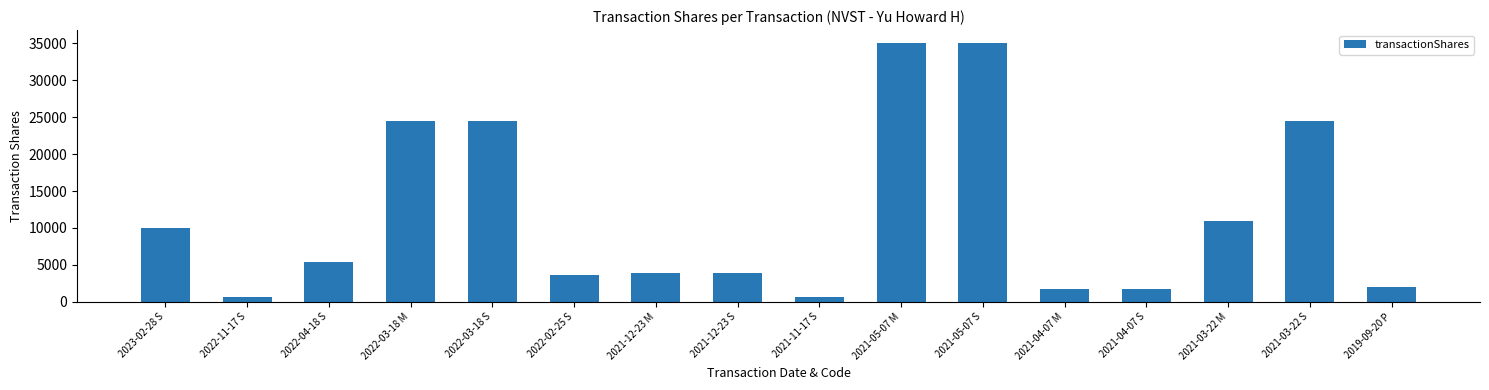

Is it true that the value at 2022-03-18 M is 32666?

False